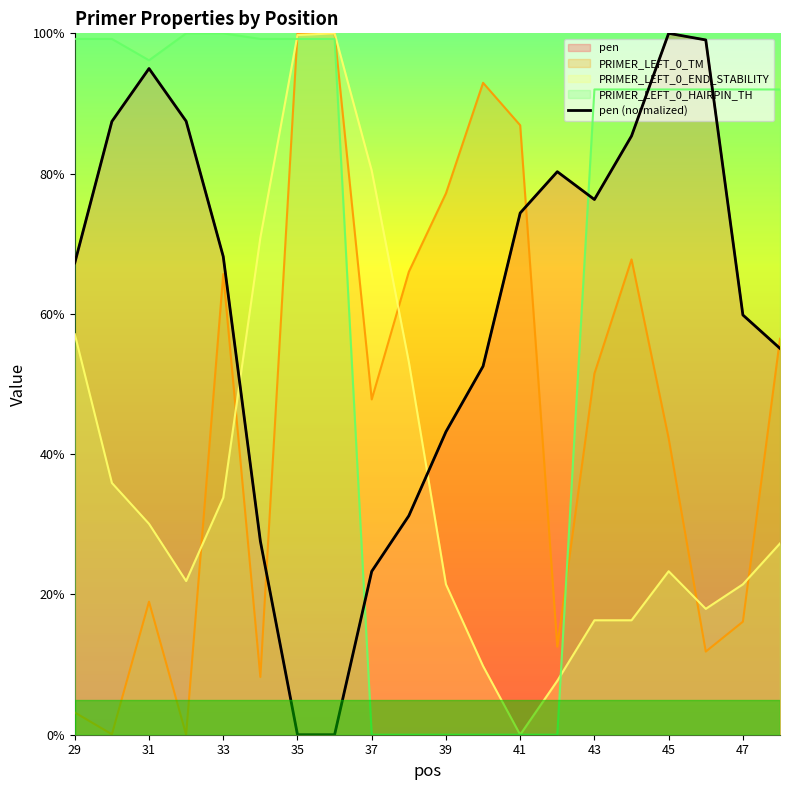

Reading right to left, what are all the values shown in this chart?

55.1	59.8	99.1	100.0	85.4	76.3	80.3	74.4	52.5	43.2	31.2	23.3	0.0	0.0	27.6	68.2	87.5	95.0	87.4	67.3